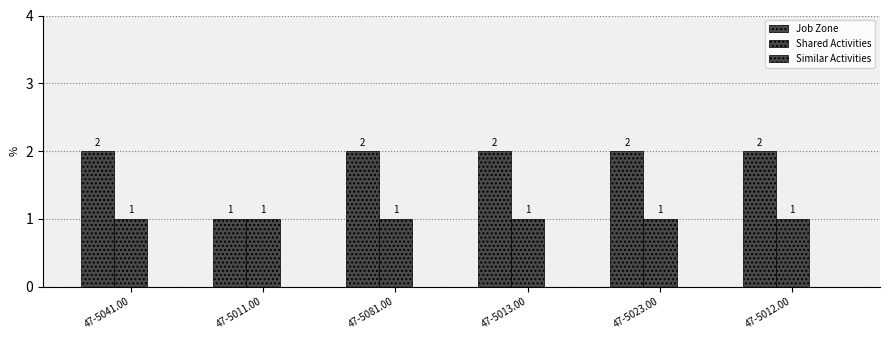

Does the chart contain any negative values?

No